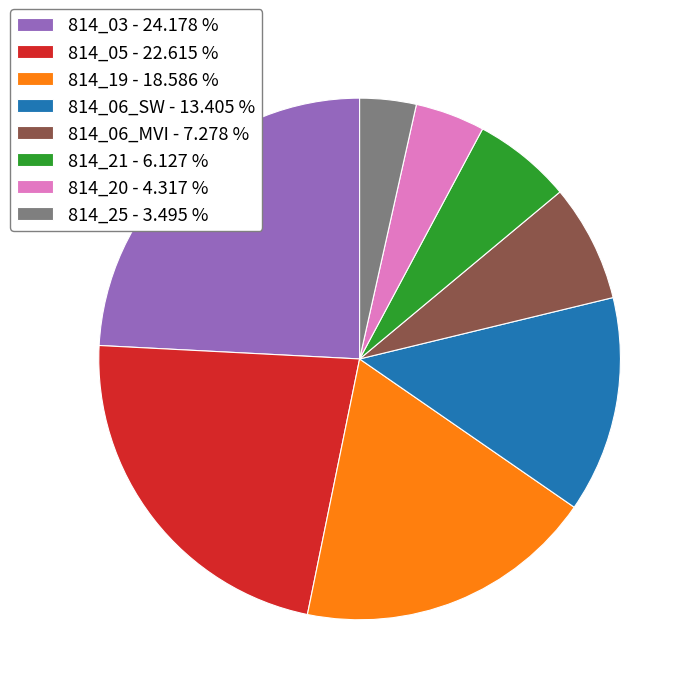

How many slices are in this pie chart?

8